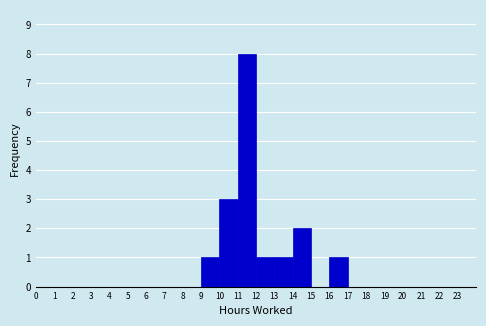

Reading left to right, transcribe this chart: for each bar, give the range it covers on the x-axis and its height. The values are not printed on the chart, so give them approximately, as read against the axis.

0 to 1: 0
1 to 2: 0
2 to 3: 0
3 to 4: 0
4 to 5: 0
5 to 6: 0
6 to 7: 0
7 to 8: 0
8 to 9: 0
9 to 10: 1
10 to 11: 3
11 to 12: 8
12 to 13: 1
13 to 14: 1
14 to 15: 2
15 to 16: 0
16 to 17: 1
17 to 18: 0
18 to 19: 0
19 to 20: 0
20 to 21: 0
21 to 22: 0
22 to 23: 0
23 to 24: 0